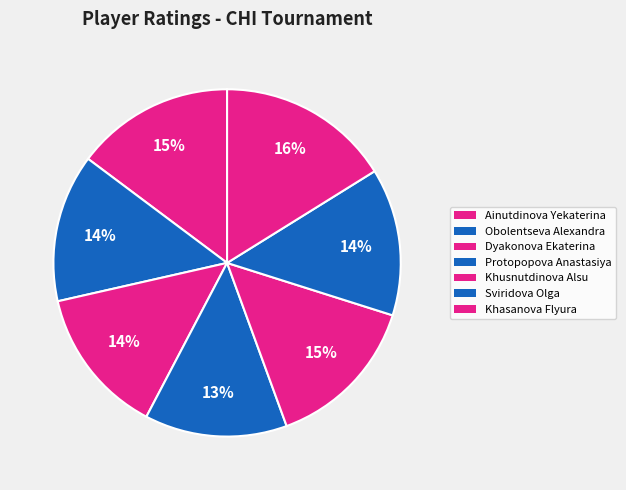

How many segments does this pie chart have?

7